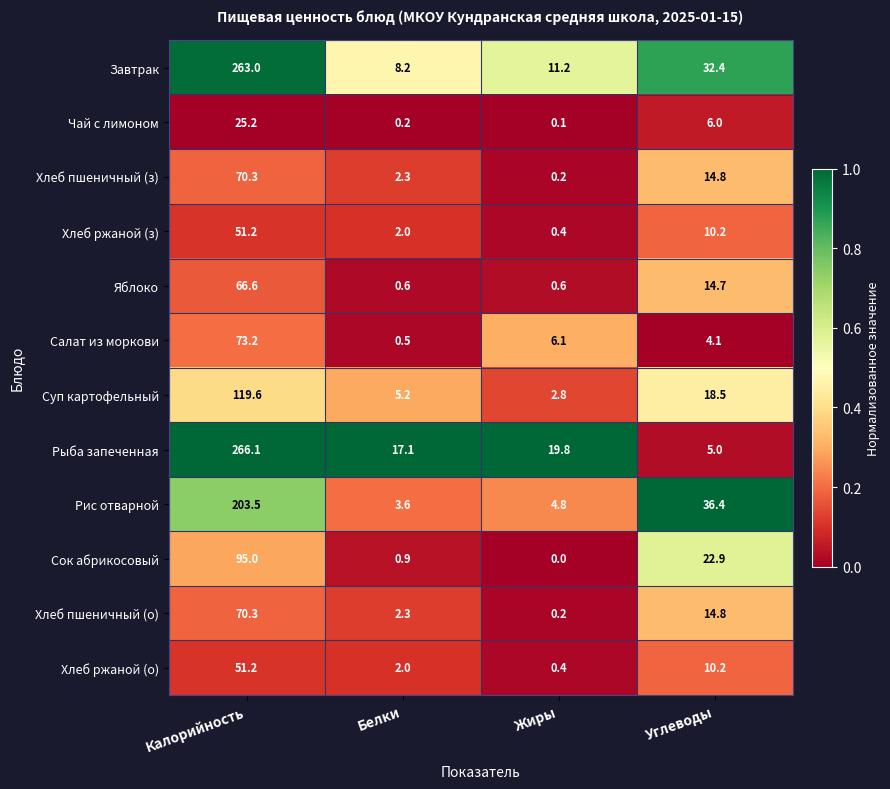

How many categories are shown in the chart?

4